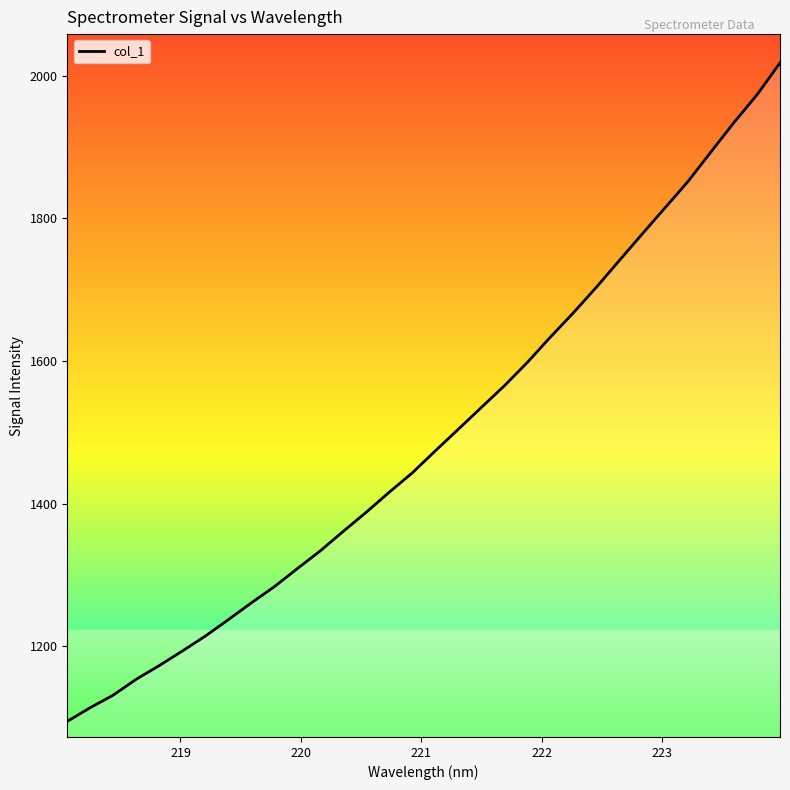

How many lines are shown in the chart?

1